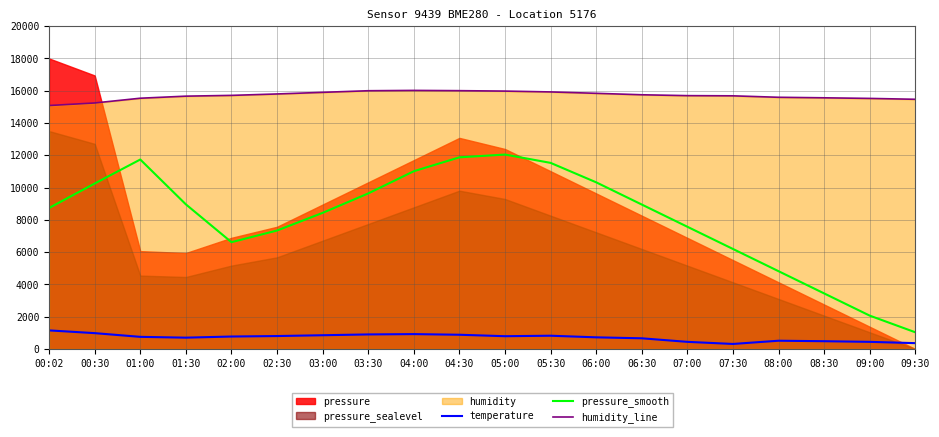

What is the approximate value of humidity_line at 06:00?

15840.0